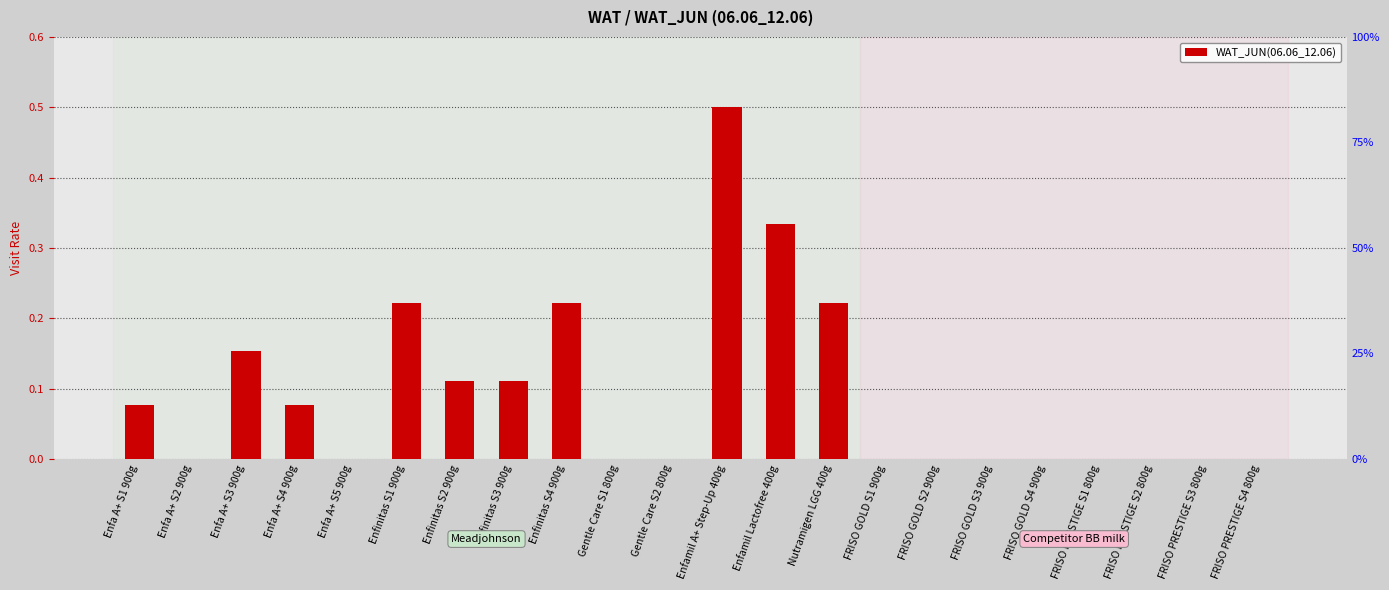

Rank the categories by value from highest to lowest.

Enfamil A+ Step-Up 400g, Enfamil Lactofree 400g, Enfinitas S1 900g, Enfinitas S4 900g, Nutramigen LGG 400g, Enfa A+ S3 900g, Enfinitas S2 900g, Enfinitas S3 900g, Enfa A+ S1 900g, Enfa A+ S4 900g, Enfa A+ S2 900g, Enfa A+ S5 900g, Gentle Care S1 800g, Gentle Care S2 800g, FRISO GOLD S1 900g, FRISO GOLD S2 900g, FRISO GOLD S3 900g, FRISO GOLD S4 900g, FRISO PRESTIGE S1 800g, FRISO PRESTIGE S2 800g, FRISO PRESTIGE S3 800g, FRISO PRESTIGE S4 800g